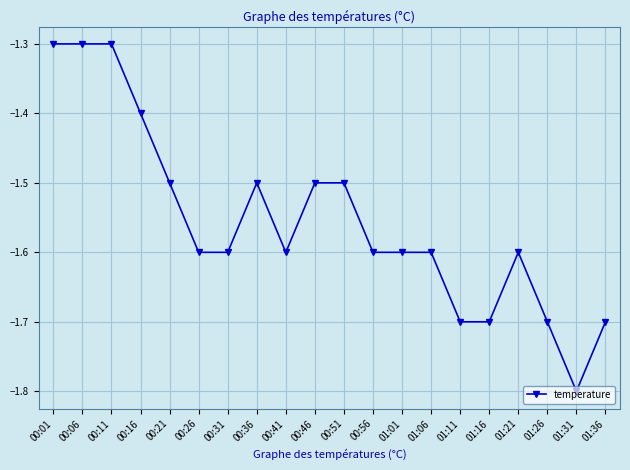

What is the sum of all values?

-31.1